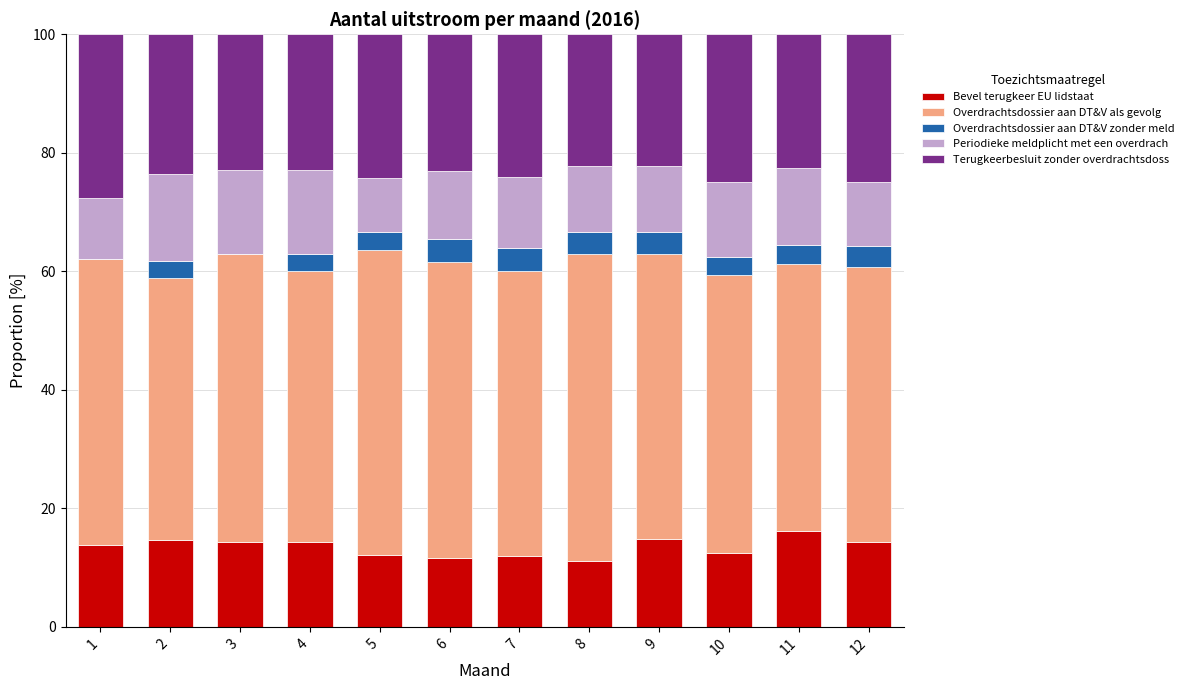

What is the maximum value for Bevel terugkeer EU lidstaat?

16.1